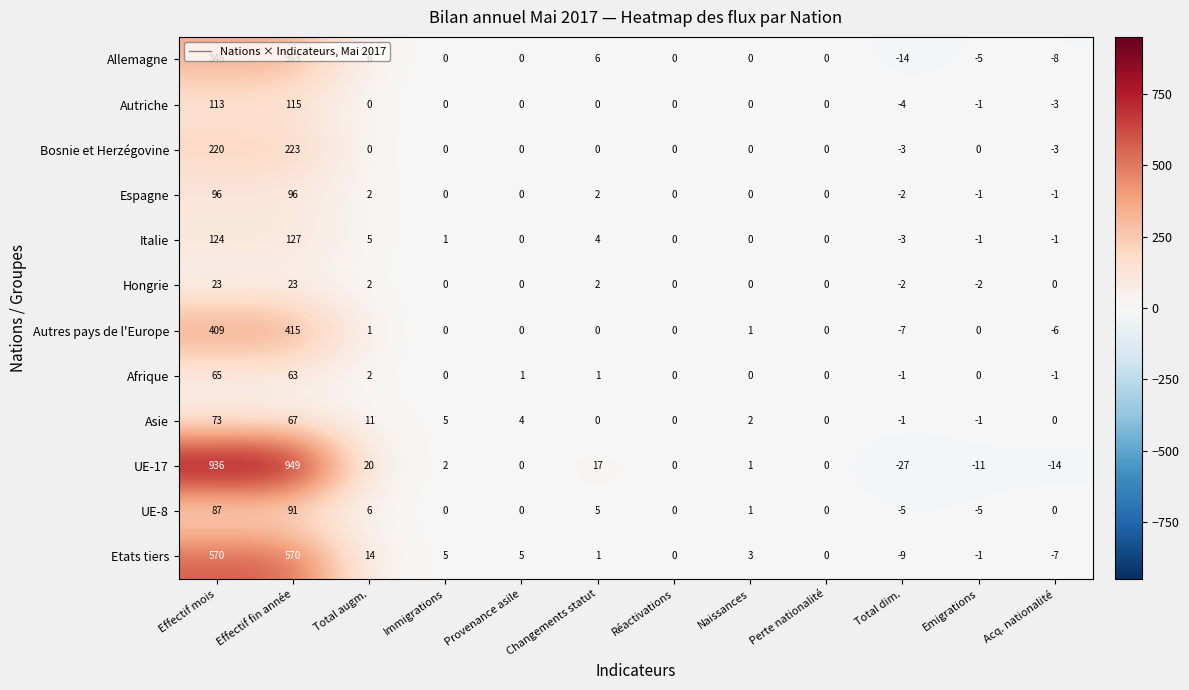

At which label does Autres pays de l'Europe first exceed 0?

Effectif mois